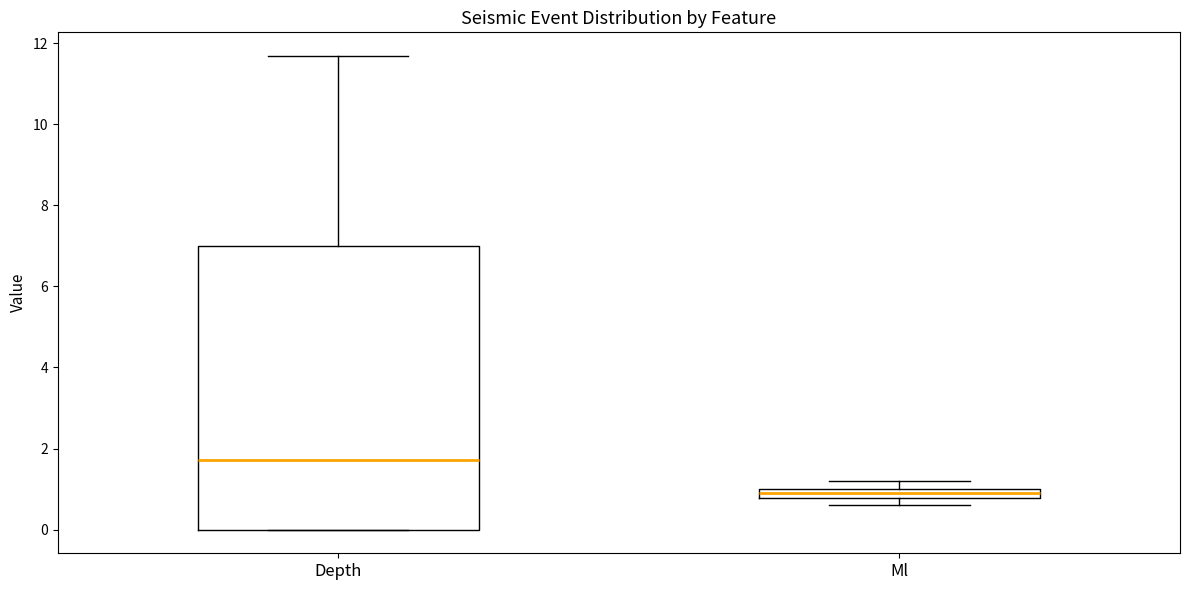

Which box's median line is the lowest?

Ml